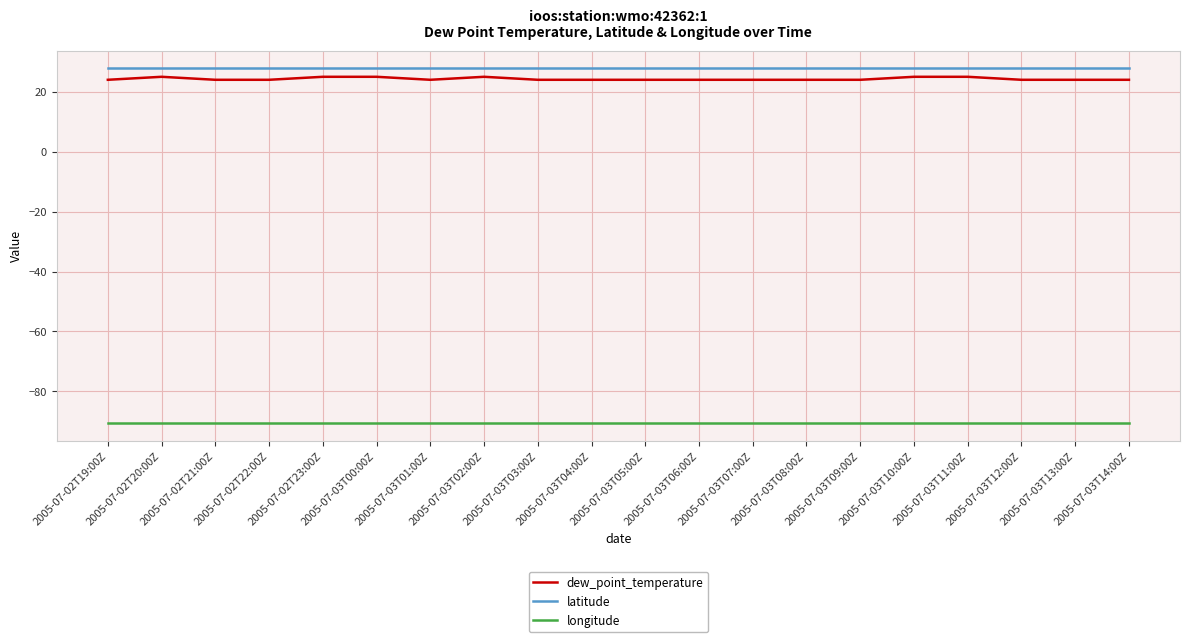

Which series has the widest spread of values?

dew_point_temperature